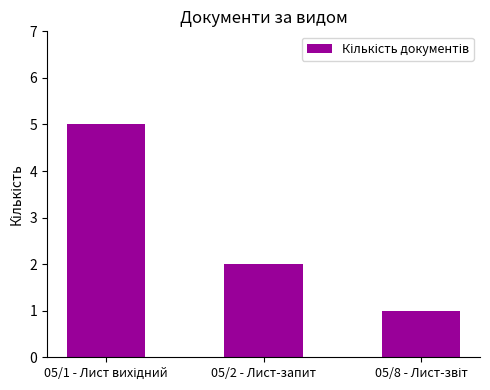

At which label is the value closest to 3?

05/2 - Лист-запит